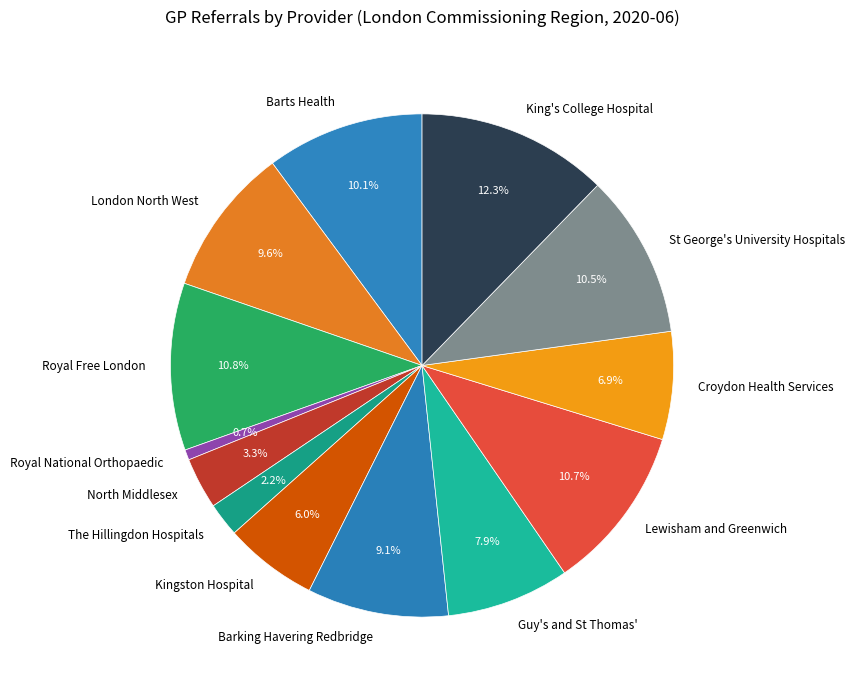

What is the total percentage of Barts Health and Royal National Orthopaedic?

10.8%